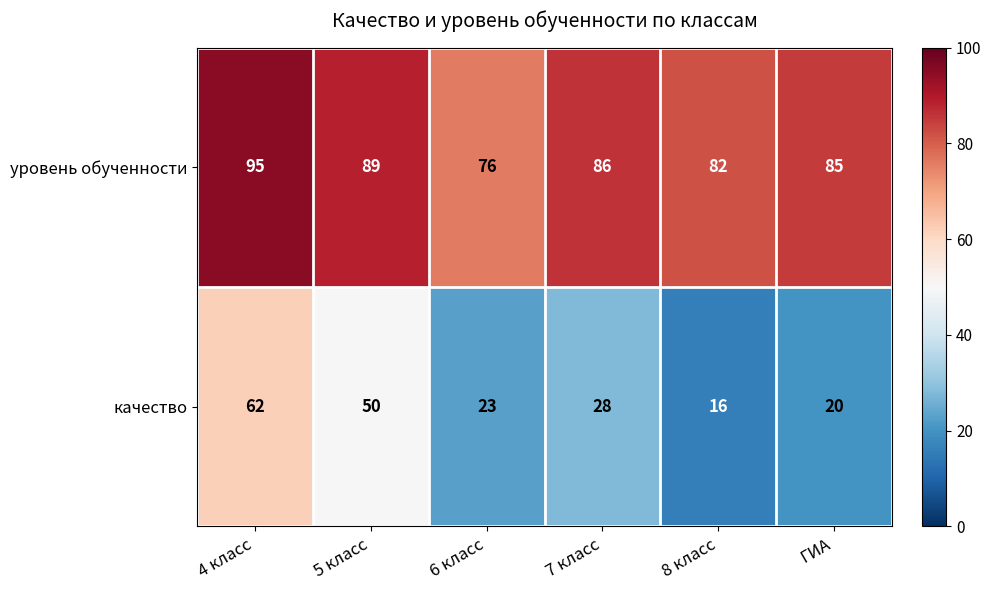

What is the average value of the уровень обученности series?

86